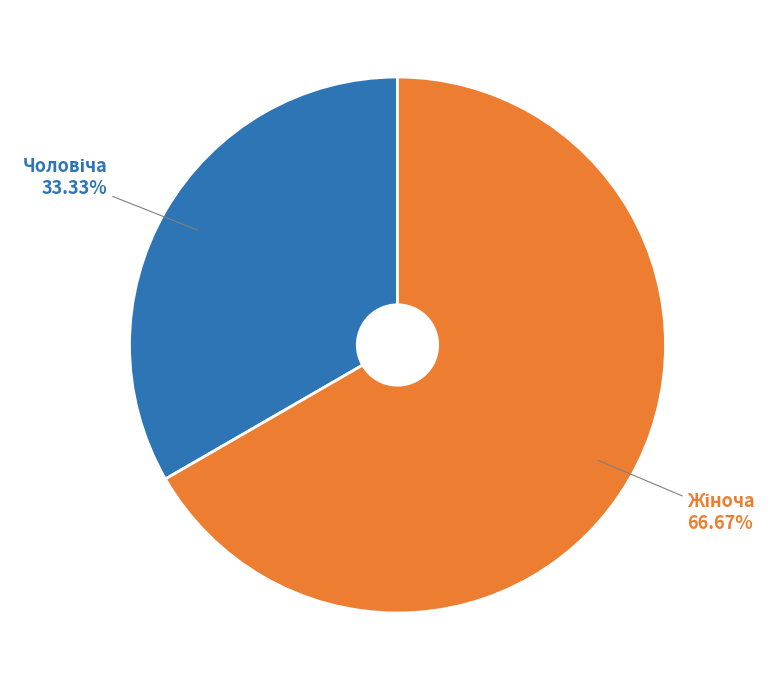

Does any single category account for the majority?

Yes